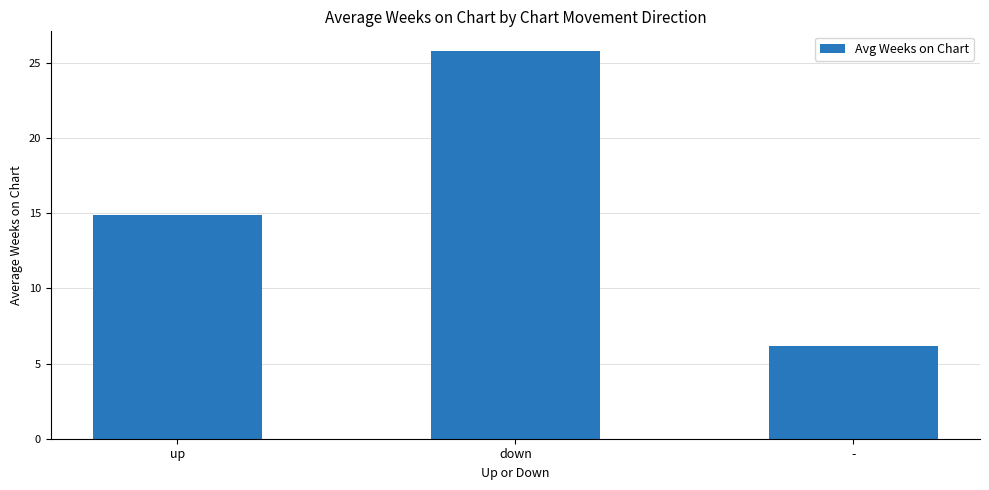

The chart shows a value of 6.1 at -. True or false?

True